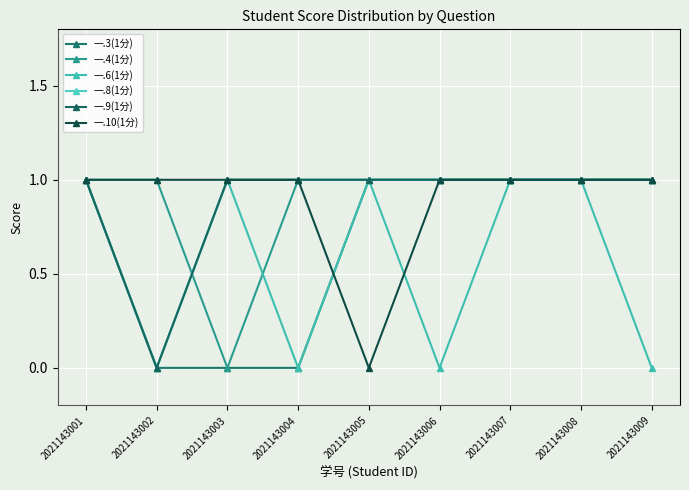

Does the chart have visible grid lines?

Yes